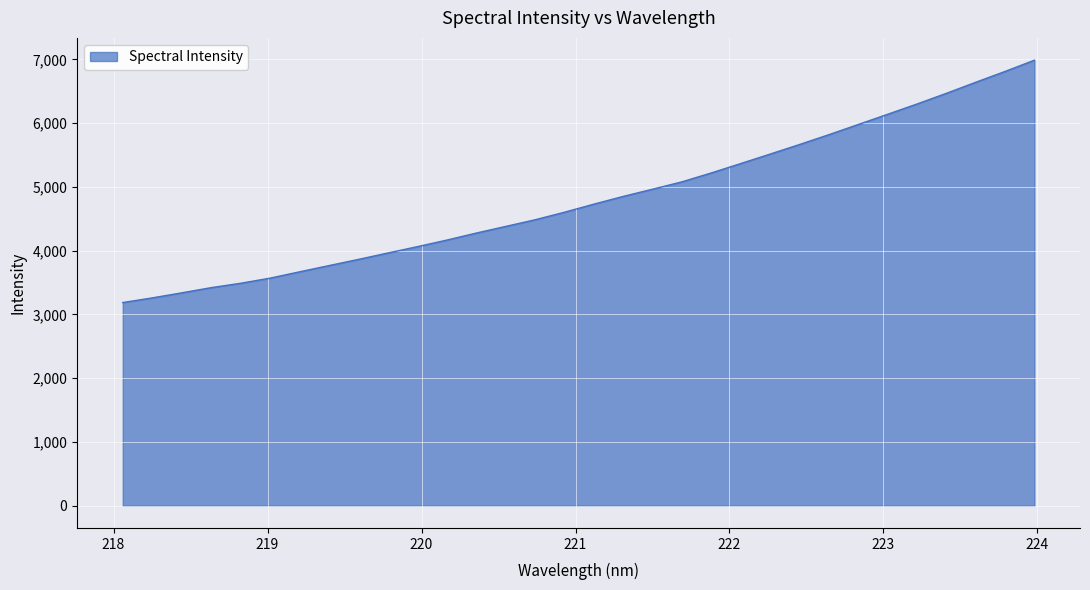

What is the greatest value displayed?

6989.5